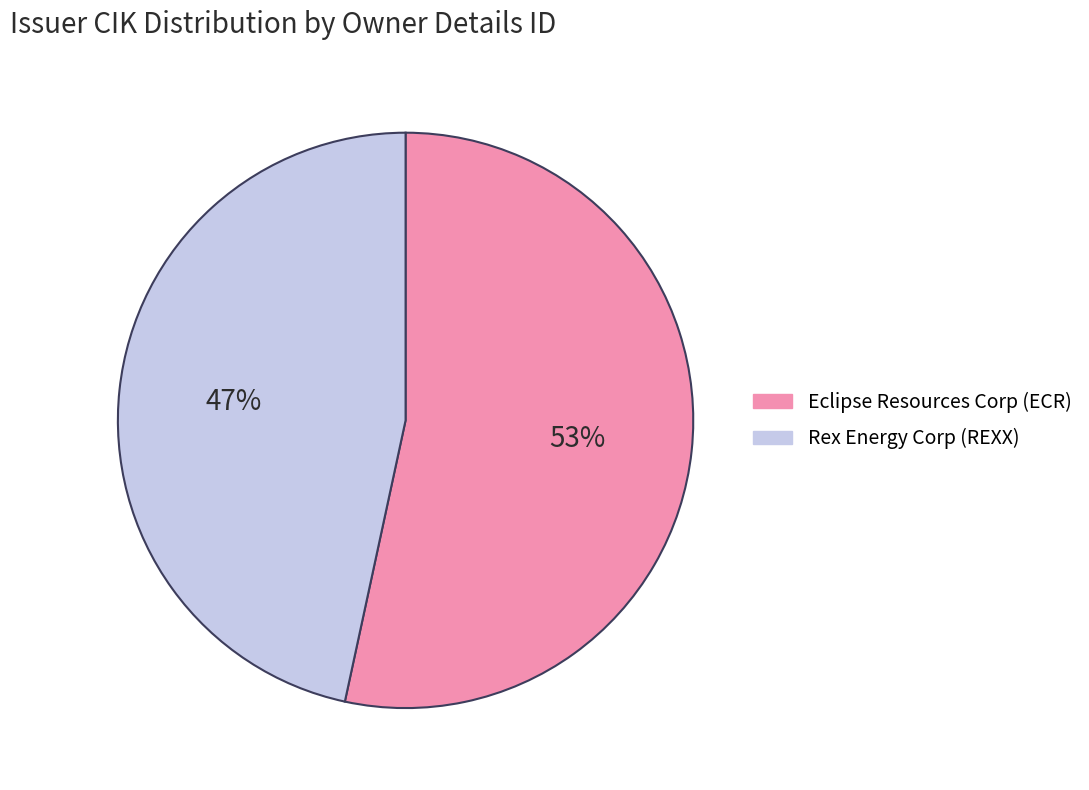

What percentage is the Rex Energy Corp (REXX) slice, to the nearest percent?

47%